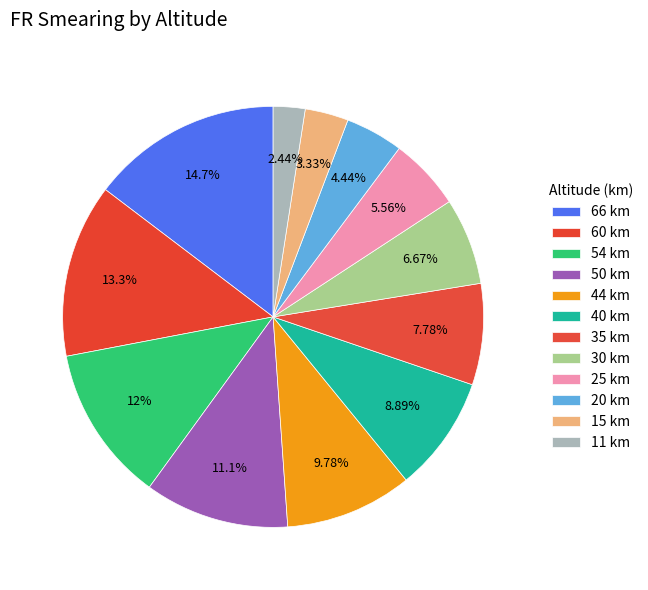

Does 30 km account for over 50% of the chart?

No